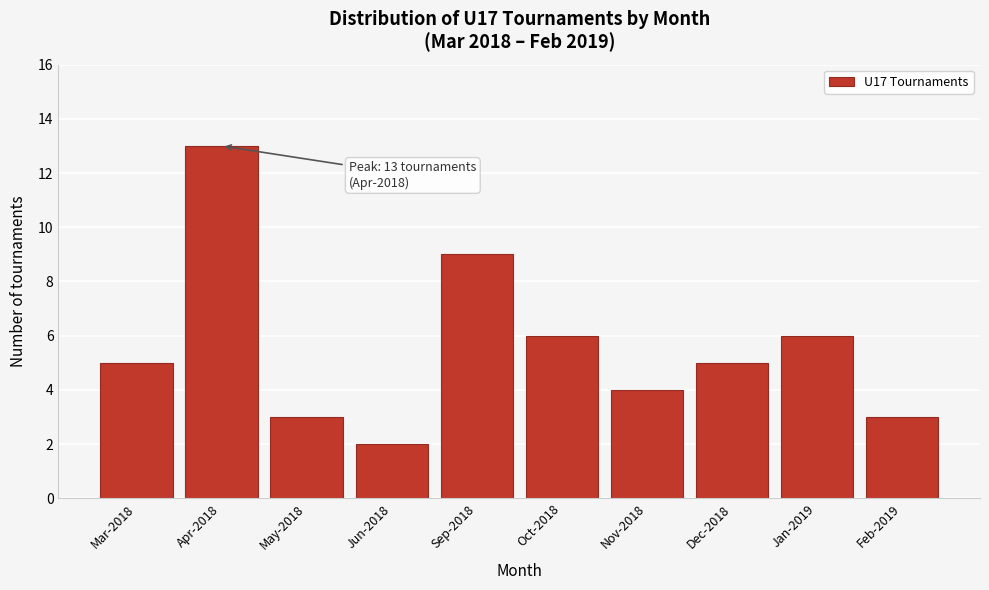

Reading right to left, list all the values displayed in this chart.

3	6	5	4	6	9	2	3	13	5